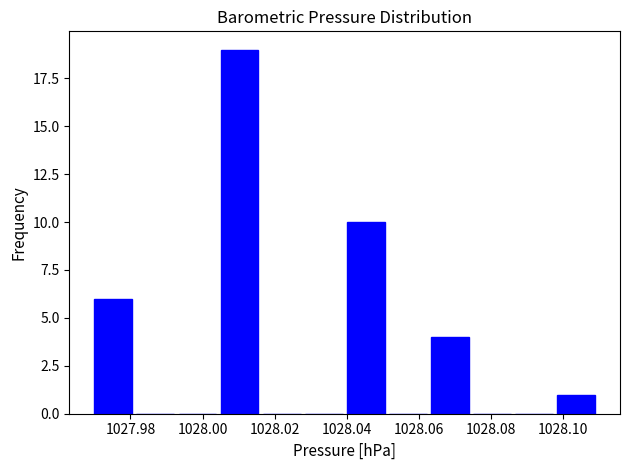

How tall is the bar that spans 1028.006 to 1028.016 on the x-axis? Neither the bar edges nor the heights are printed on the chart, so give them approximately, as read against the axes.

19